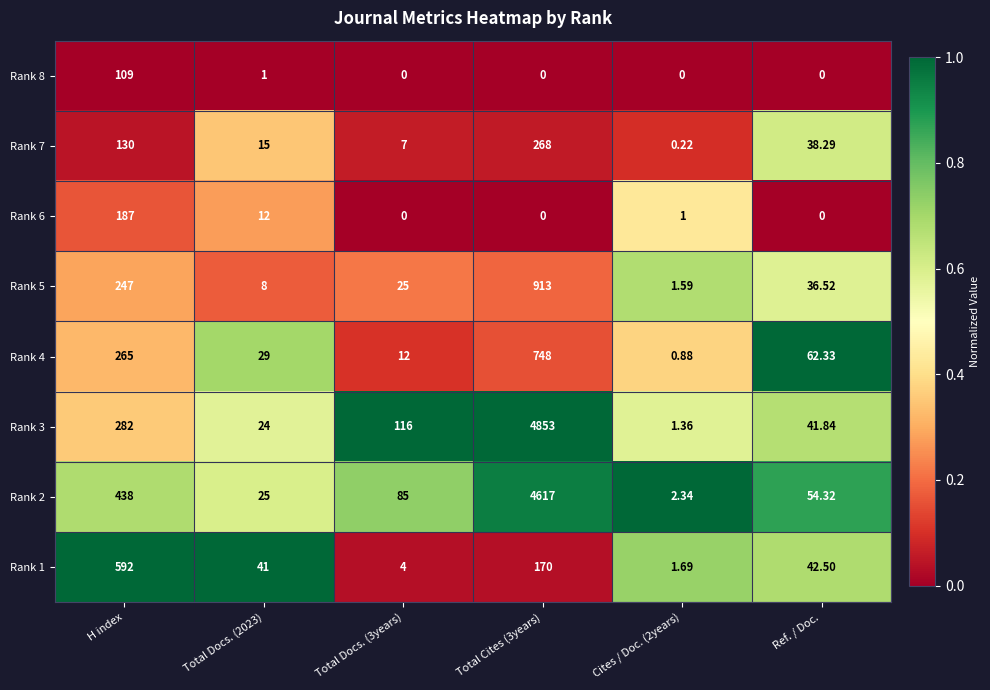

Is the value of Rank 2 at H index greater than the value of Rank 6 at Ref. / Doc.?

Yes